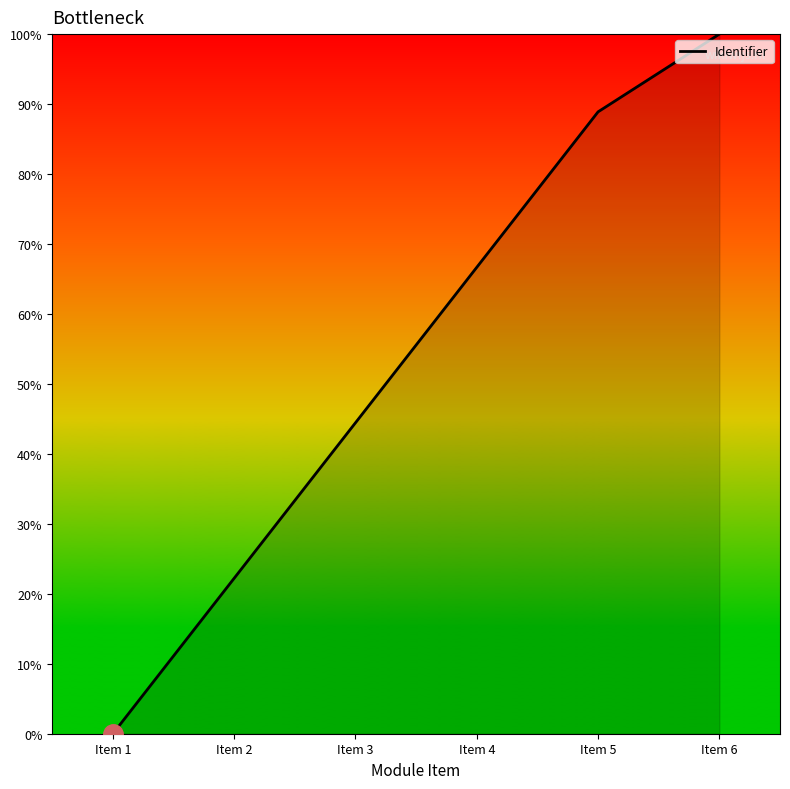

At which label does the data first exceed 66?

Item 4